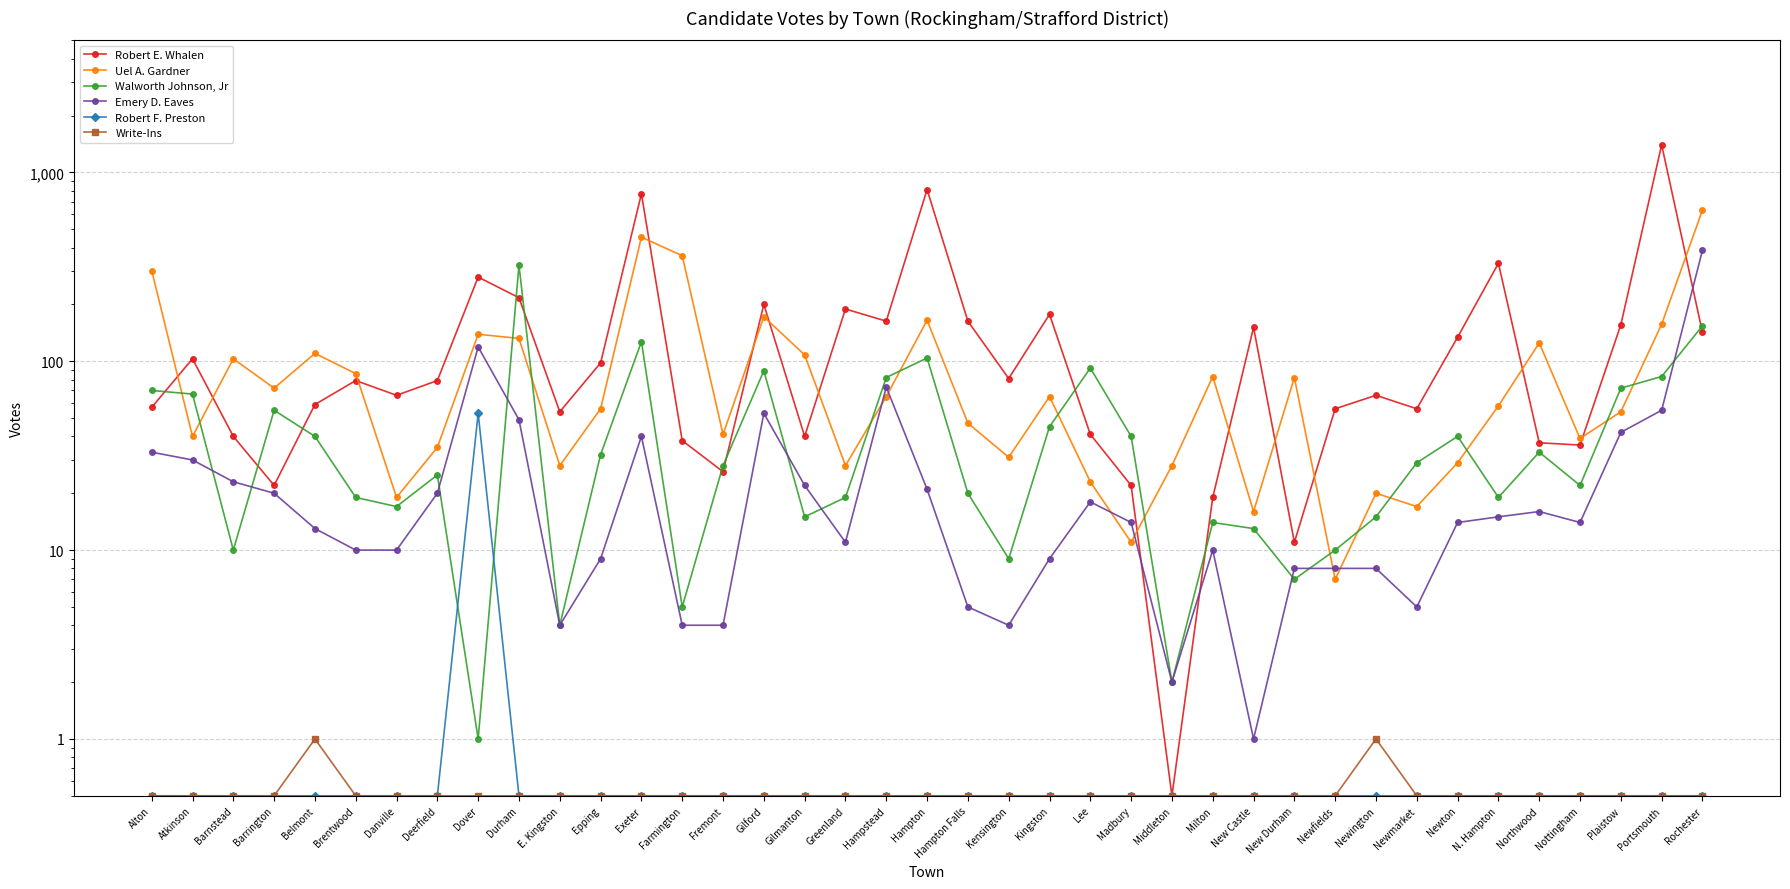

At which category does Uel A. Gardner reach its first local valley?

Atkinson